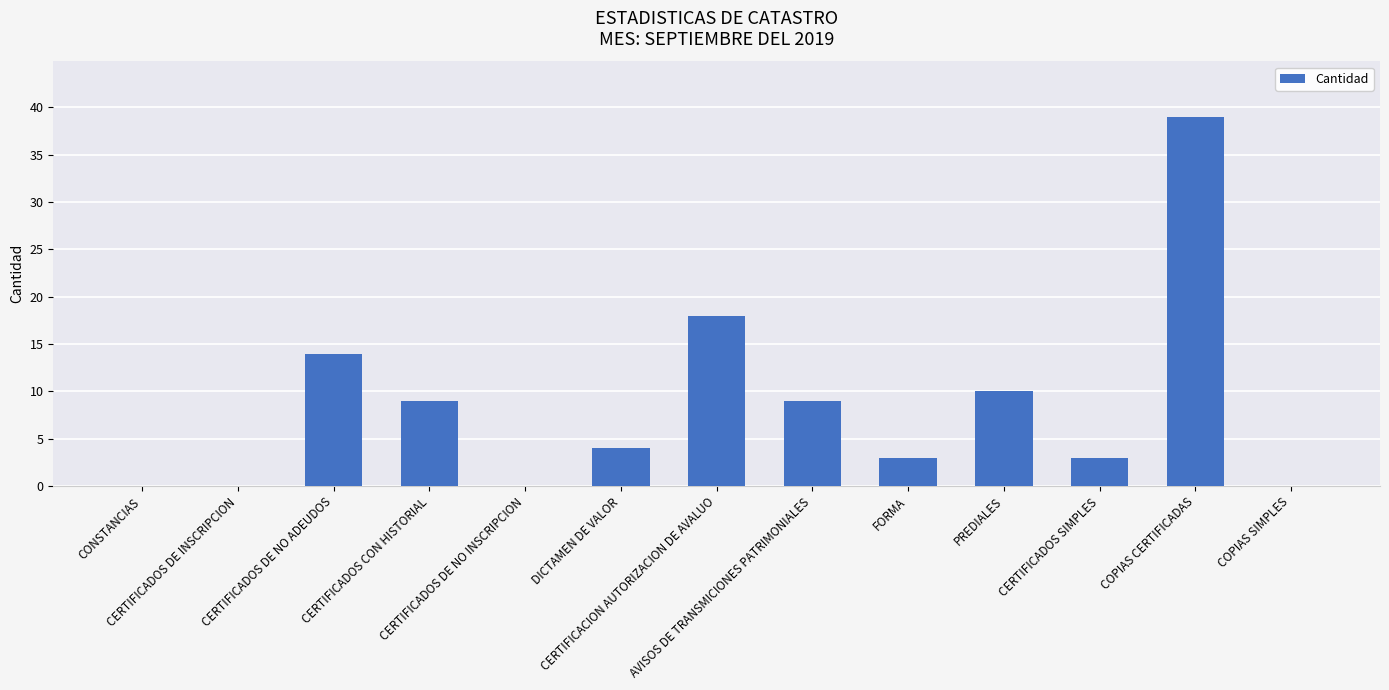

What is the sum of all values?

109